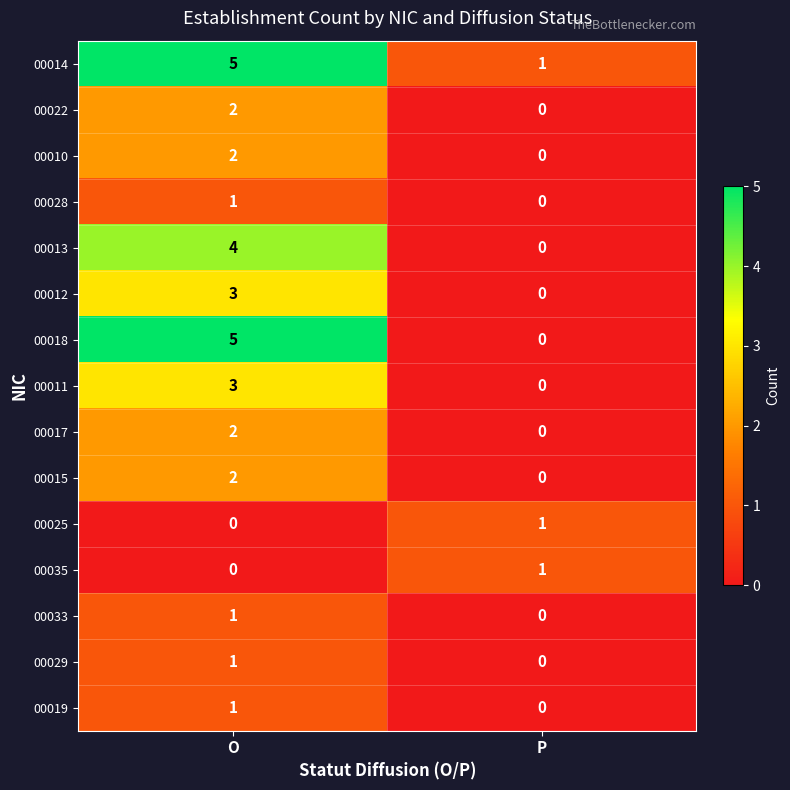

How many distinct data groups are displayed?

15